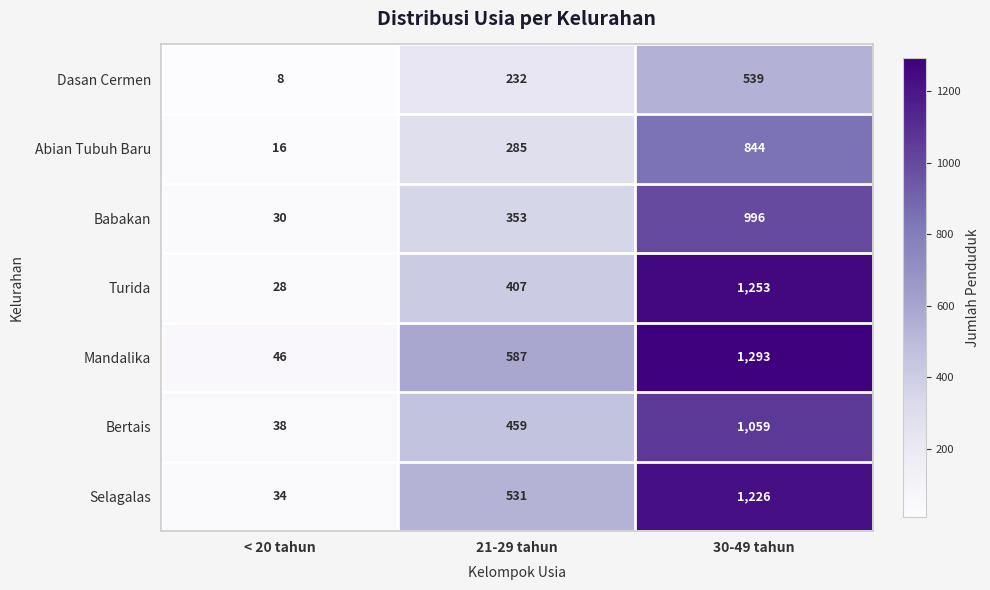

What is the difference between the maximum and minimum values in the Abian Tubuh Baru series?

828